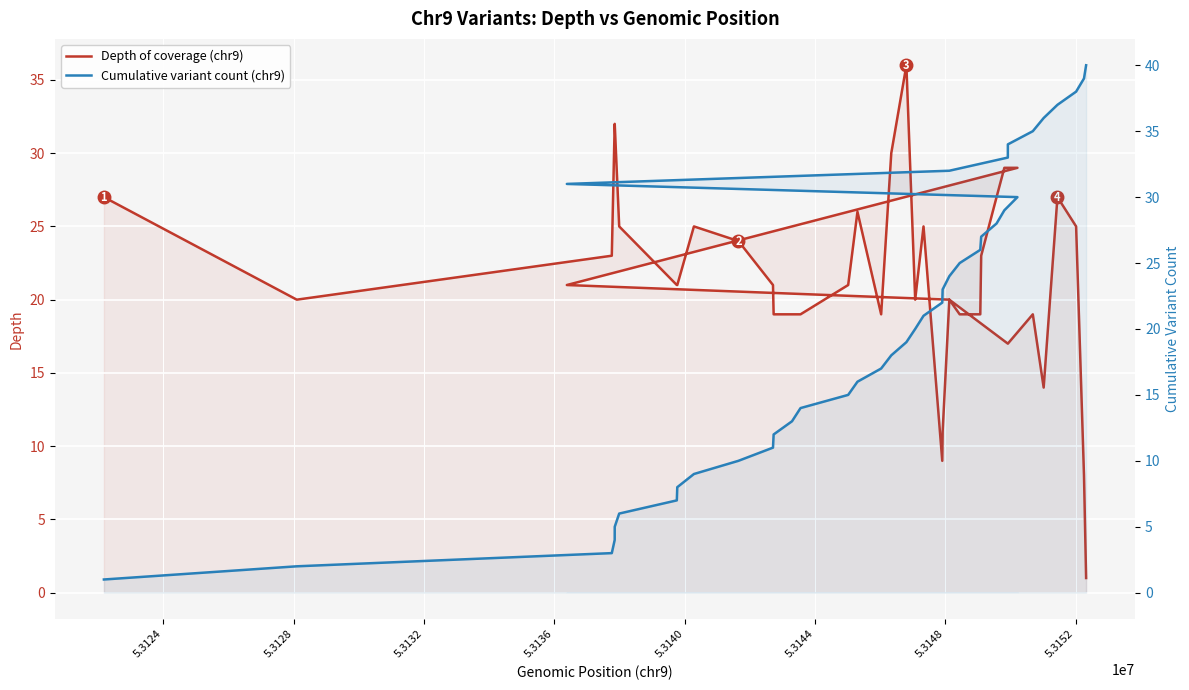

What is the minimum value shown in the chart?

1